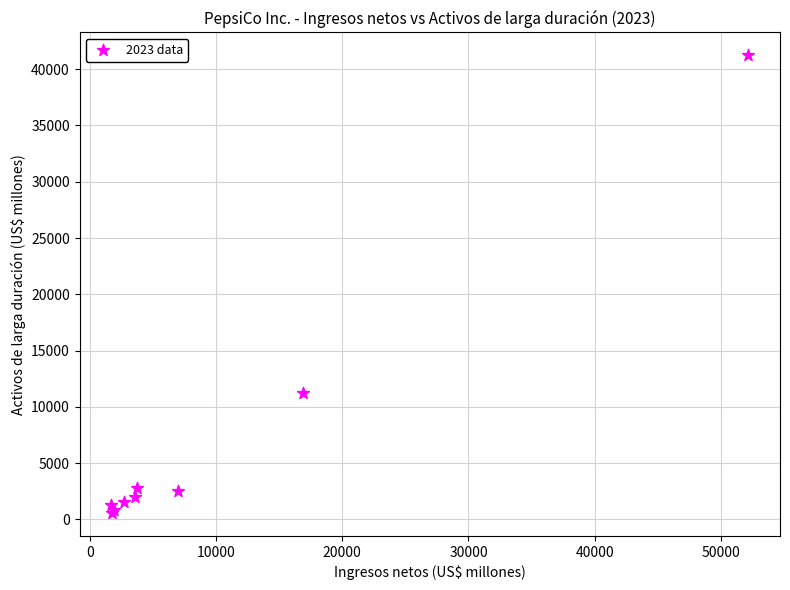

What Y value in the scatter plot is closest to 20903?

11226